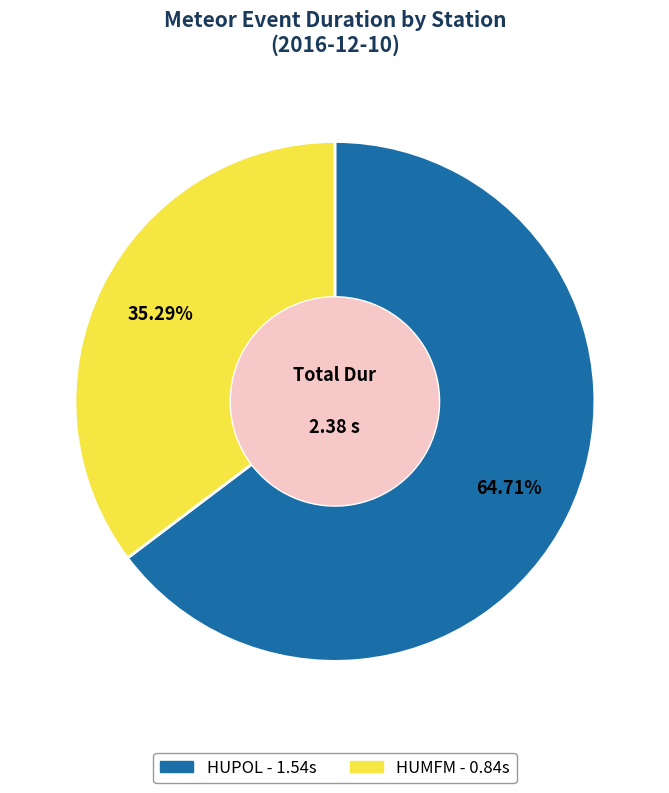

What percentage is the HUMFM slice, to the nearest percent?

35%